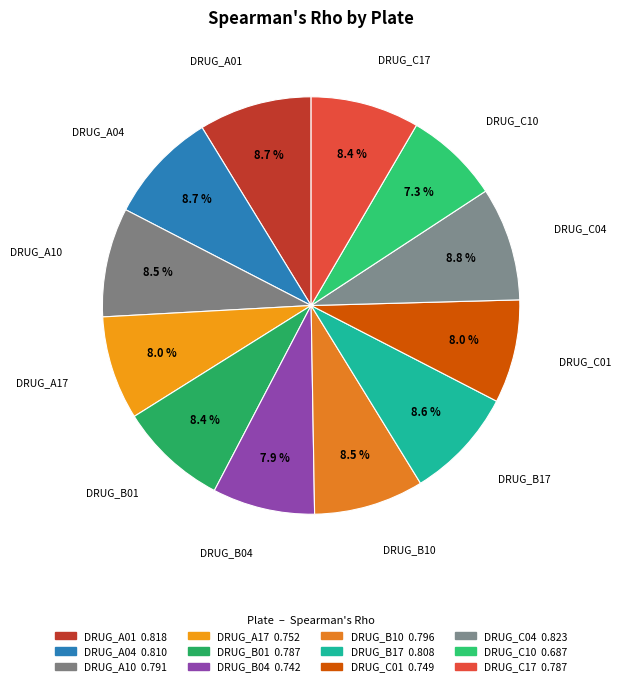

Count the number of slices in the pie.

12